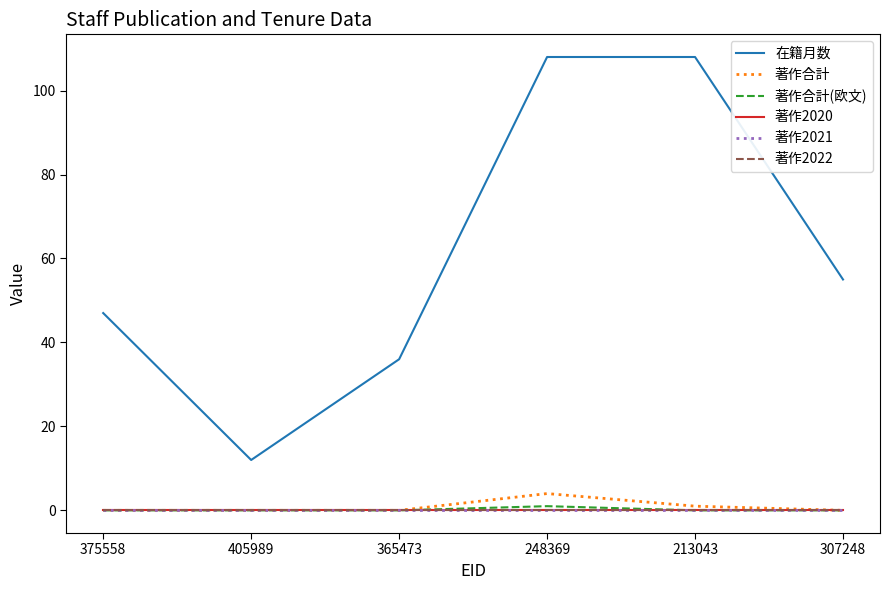

Reading left to right, list all the values displayed in this chart.

在籍月数: 375558=47	405989=12	365473=36	248369=108	213043=108	307248=55
著作合計: 375558=0	405989=0	365473=0	248369=4	213043=1	307248=0
著作合計(欧文): 375558=0	405989=0	365473=0	248369=1	213043=0	307248=0
著作2020: 375558=0	405989=0	365473=0	248369=0	213043=0	307248=0
著作2021: 375558=0	405989=0	365473=0	248369=0	213043=0	307248=0
著作2022: 375558=0	405989=0	365473=0	248369=0	213043=0	307248=0